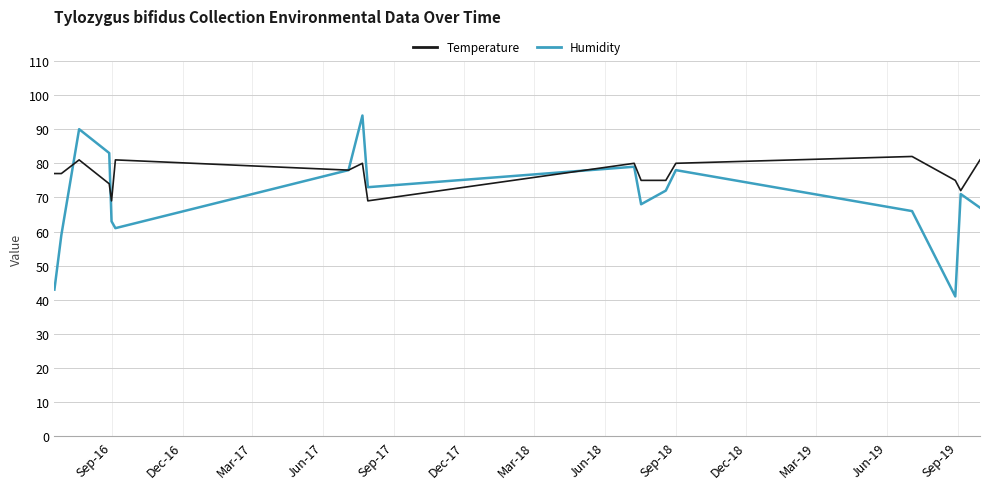

What is the smallest value displayed?

41